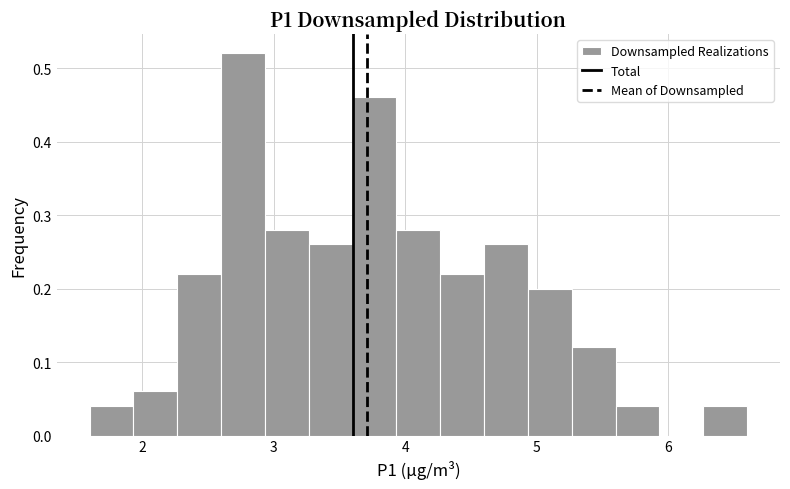

Read against the x-axis, roughly where is the centre of the tallest bar?

2.8